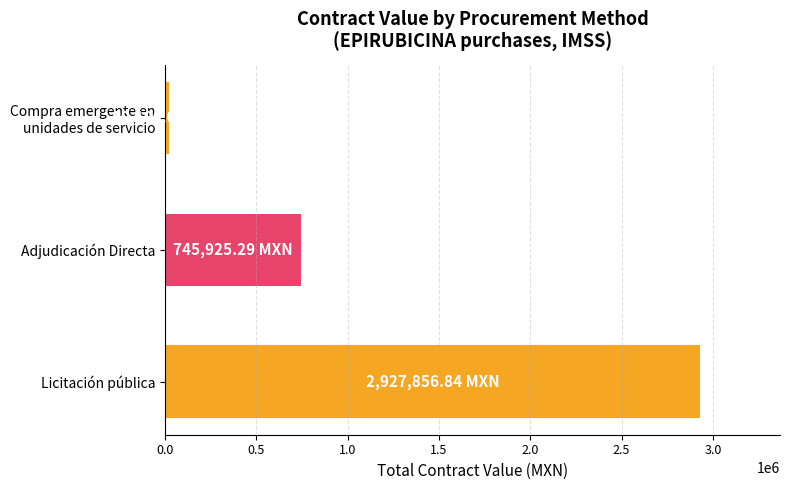

What is the difference between the second highest and minimum values?

726825.3